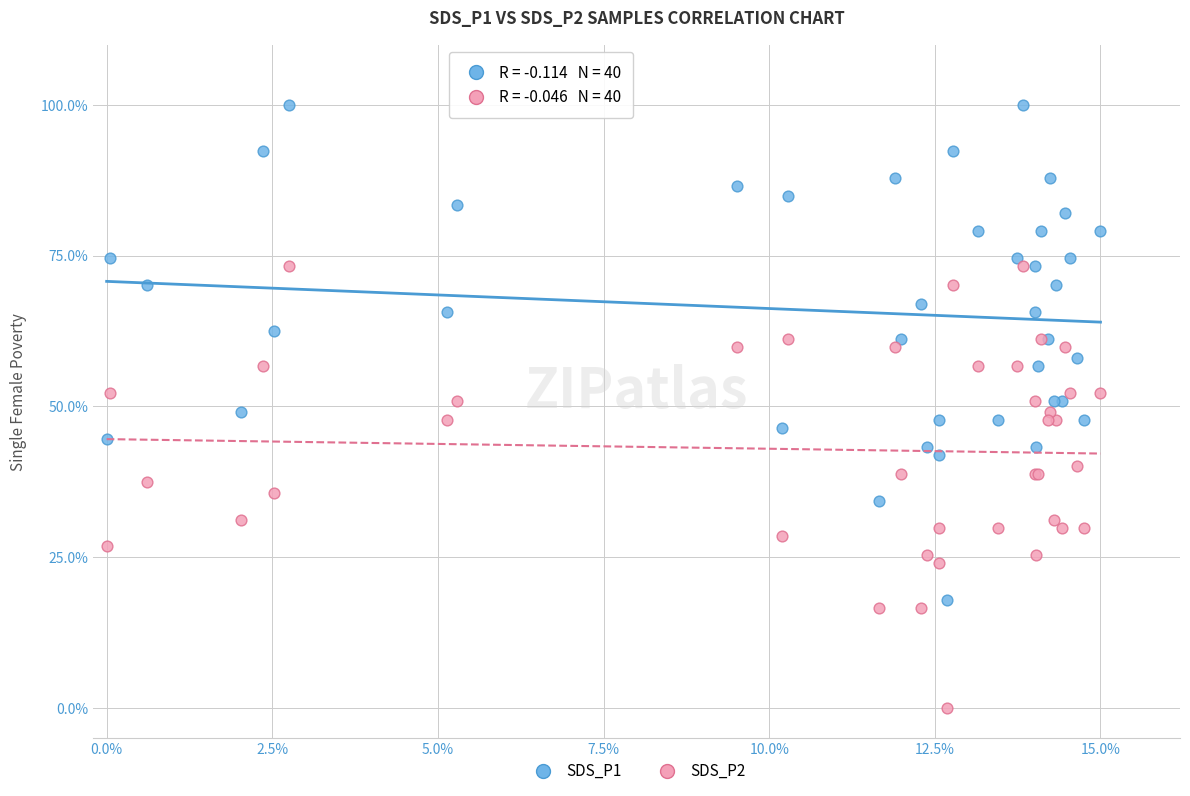

Which series has the widest spread of Y values?

SDS_P1